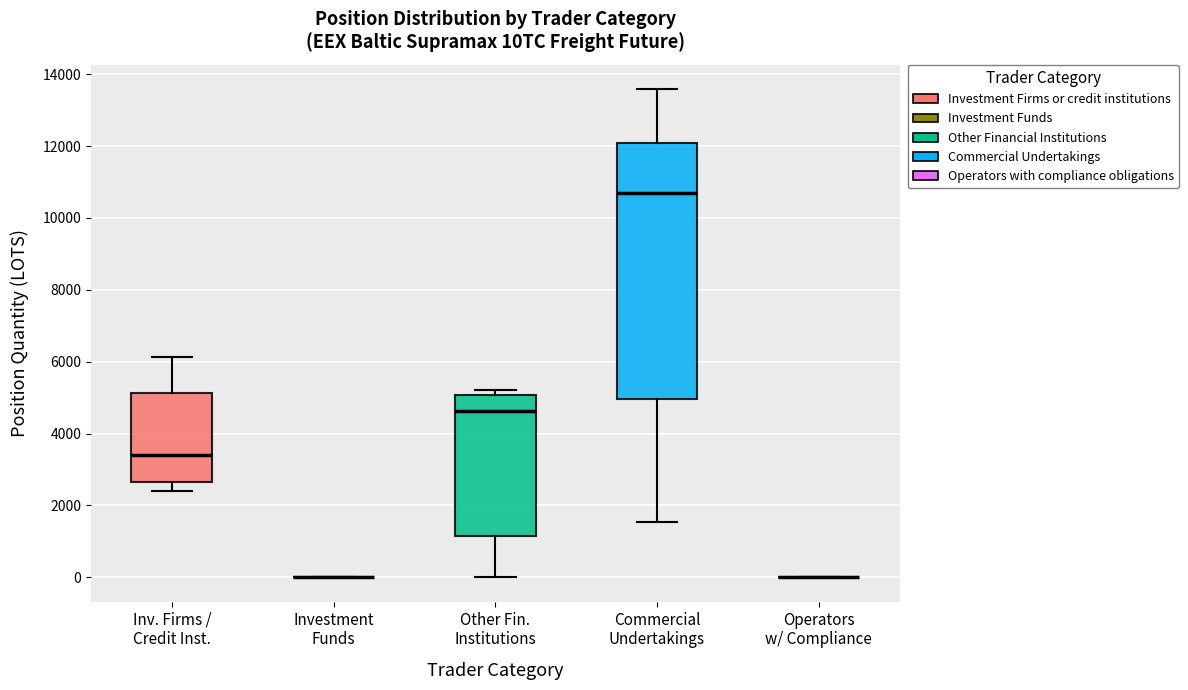

Which box is the tallest, from its lower edge to its upper edge?

Commercial Undertakings